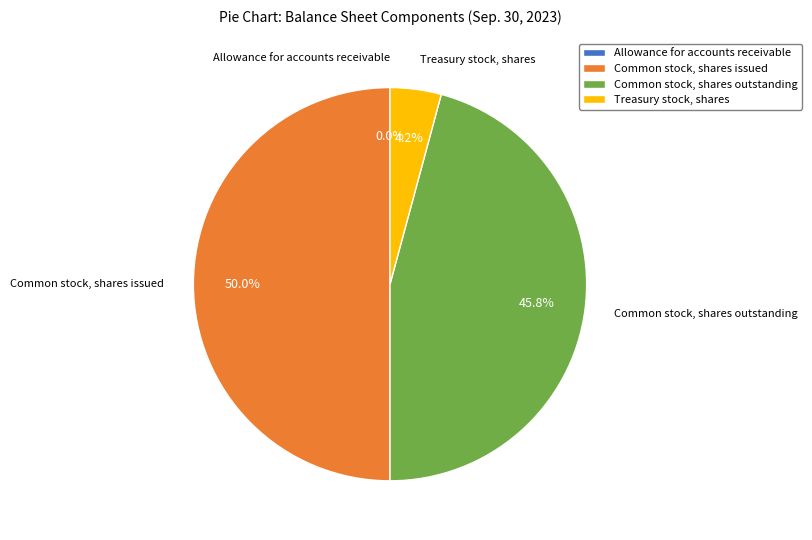

Which slice is the largest?

Common stock, shares issued